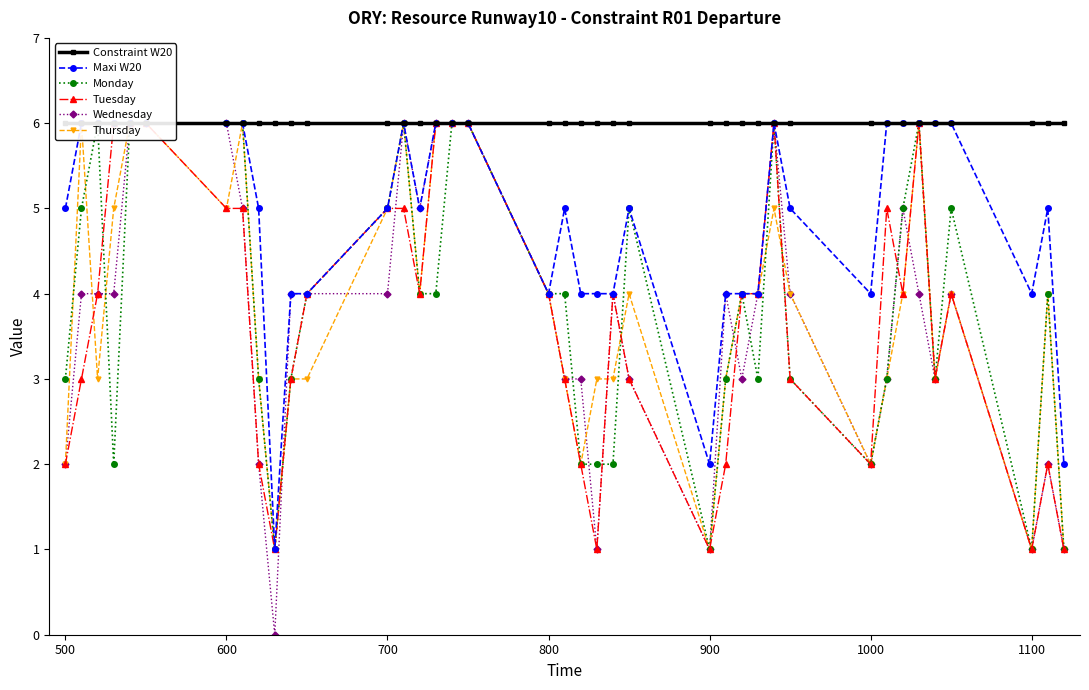

The Constraint W20 series shows 8 at 23. True or false?

False